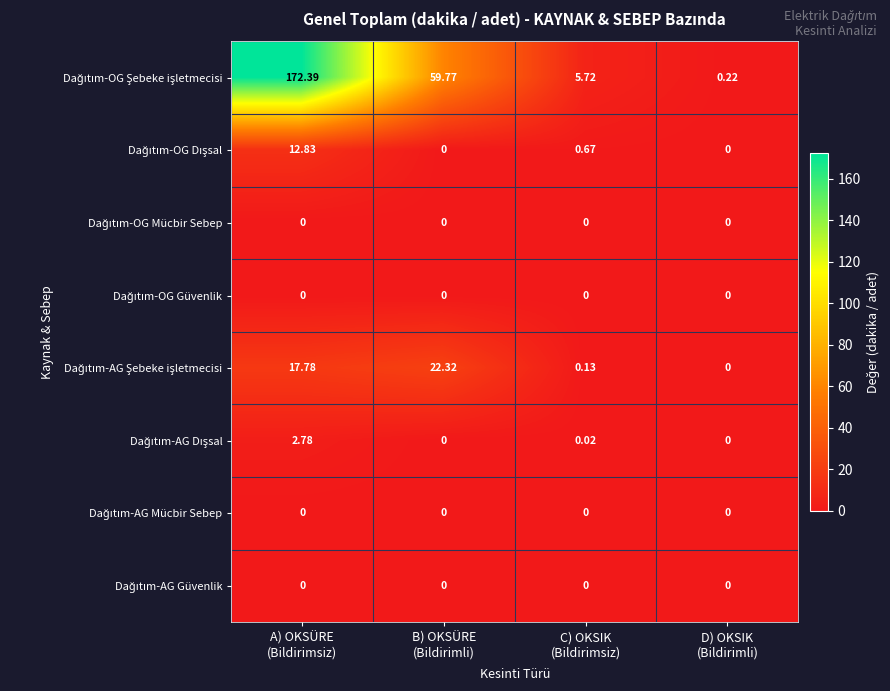

What is the total value across all series at C) OKSIK
(Bildirimsiz)?

6.5